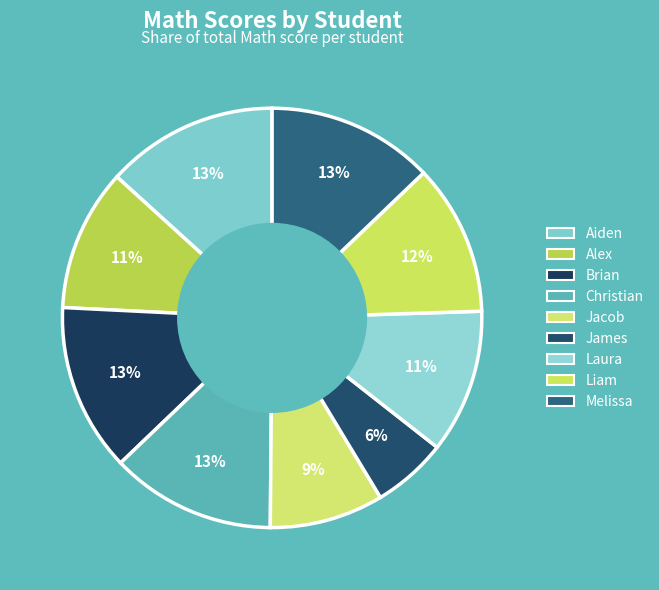

Which has a higher value, Aiden or Brian?

Aiden